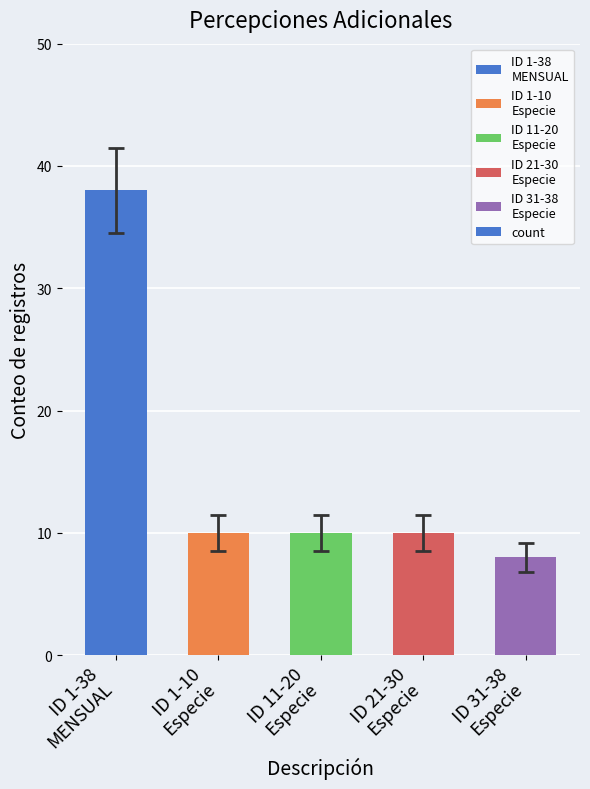

Count the number of categories in the chart.

5